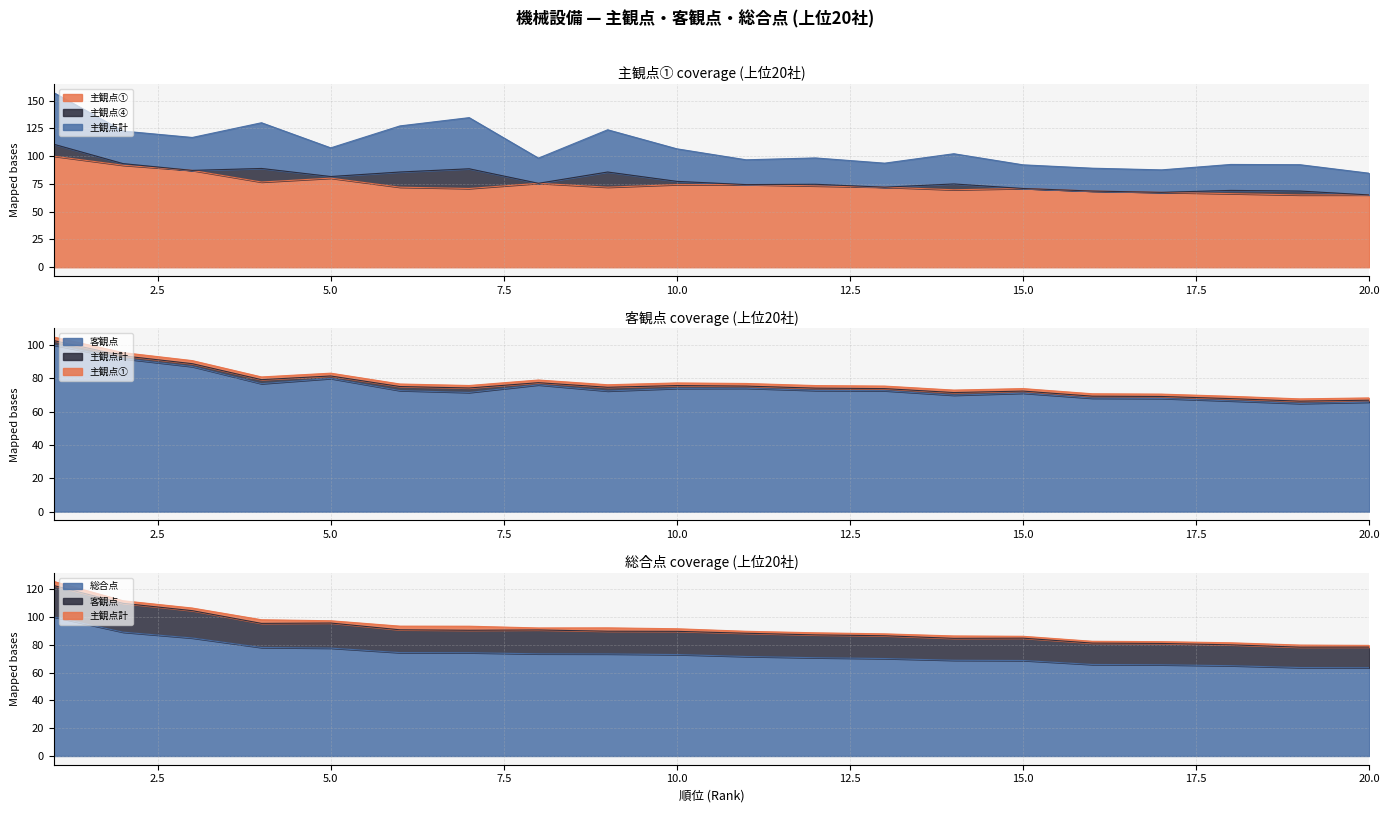

True or false: 客観点 has a value of 87.1 at 3.

True